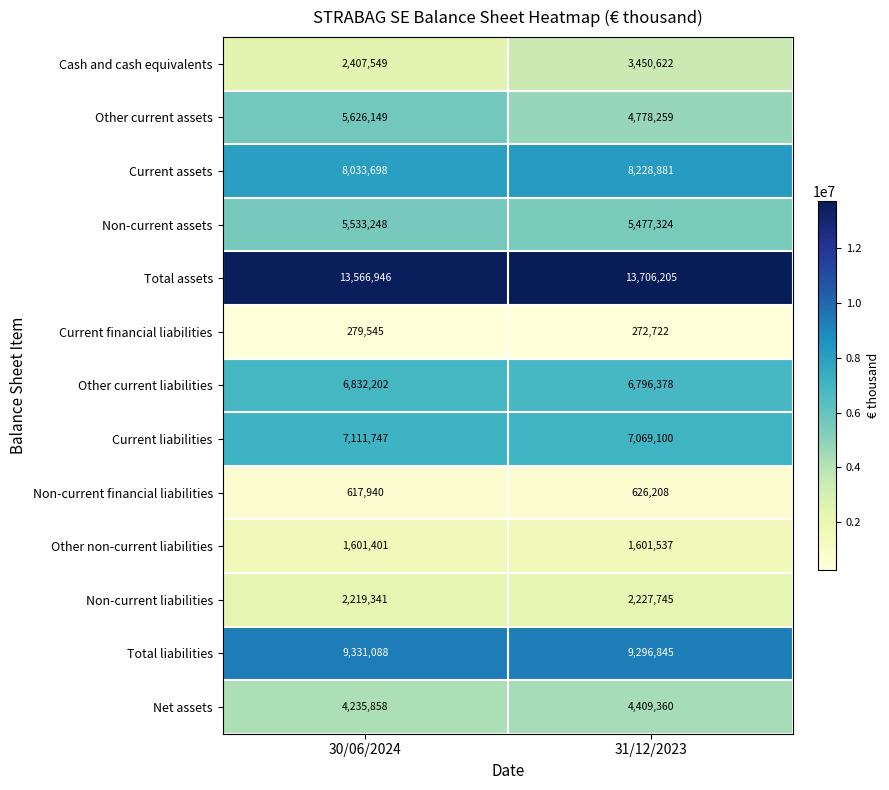

Reading right to left, extract all data points from this chart.

Cash and cash equivalents: 3450622	2407549
Other current assets: 4778259	5626149
Current assets: 8228881	8033698
Non-current assets: 5477324	5533248
Total assets: 13706205	13566946
Current financial liabilities: 272722	279545
Other current liabilities: 6796378	6832202
Current liabilities: 7069100	7111747
Non-current financial liabilities: 626208	617940
Other non-current liabilities: 1601537	1601401
Non-current liabilities: 2227745	2219341
Total liabilities: 9296845	9331088
Net assets: 4409360	4235858